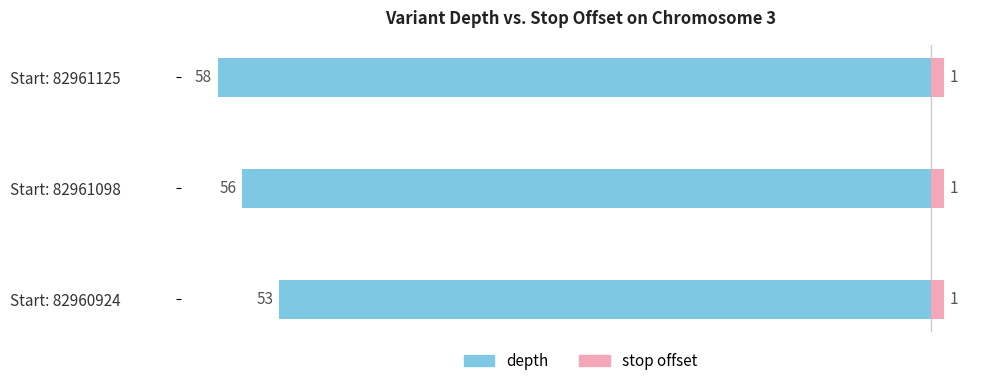

How many bars are there in each group?

2